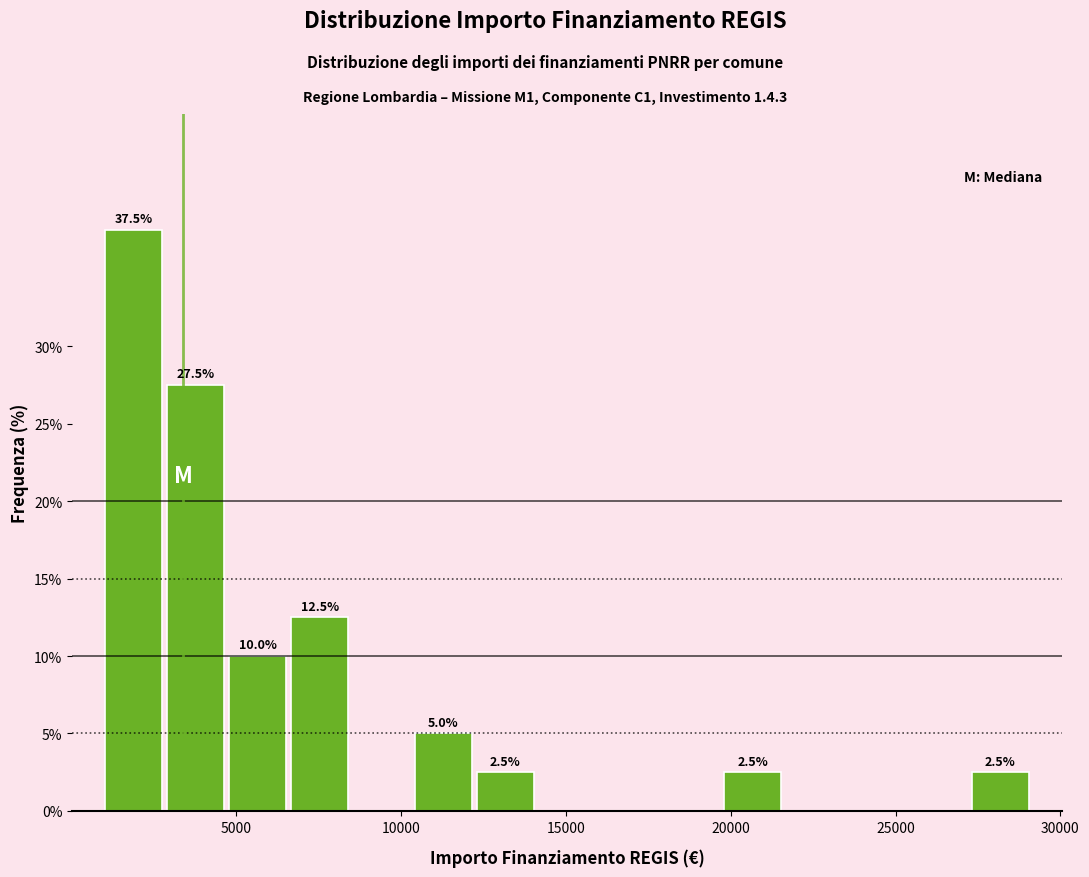

Around what value on the x-axis is the tallest bar? Give the approximate position of its centre, as read against the axis.

2000